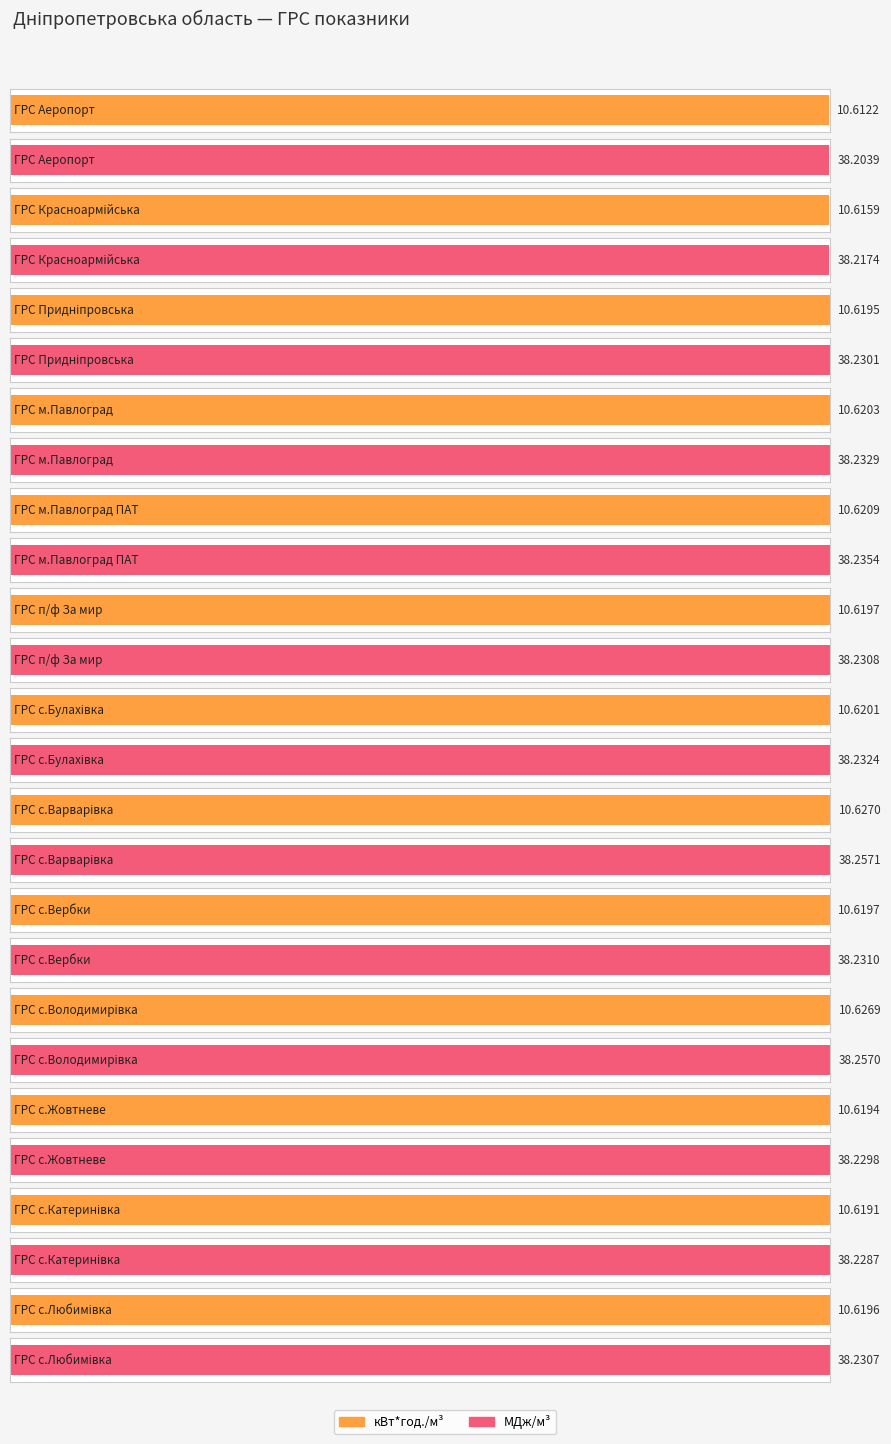

Count the number of categories in the chart.

13